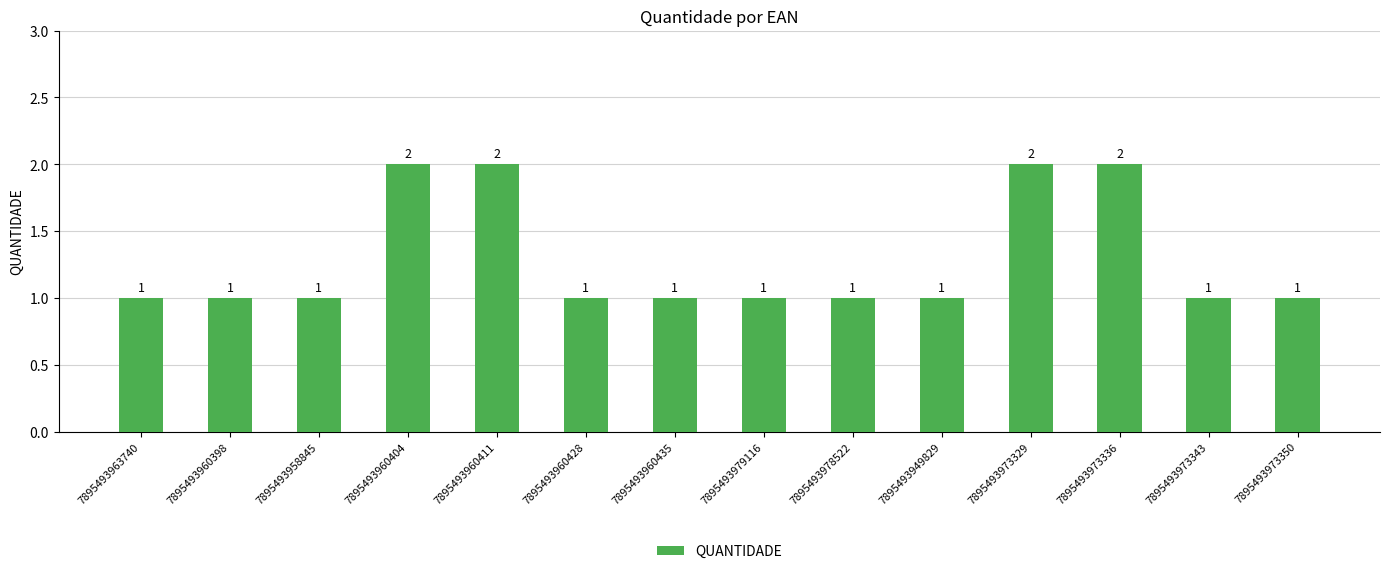

What is the sum of all values?

18